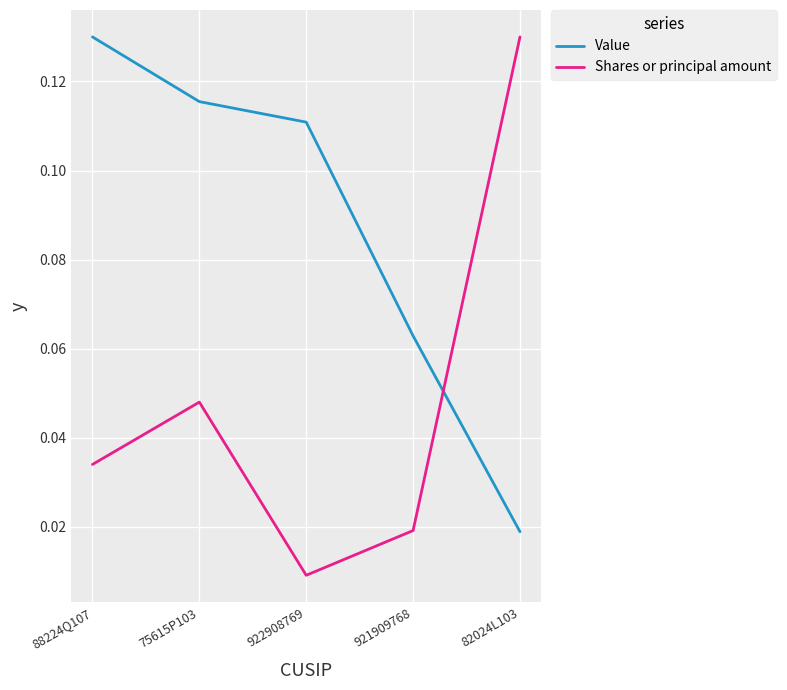

At which label is Value closest to 0?

82024L103